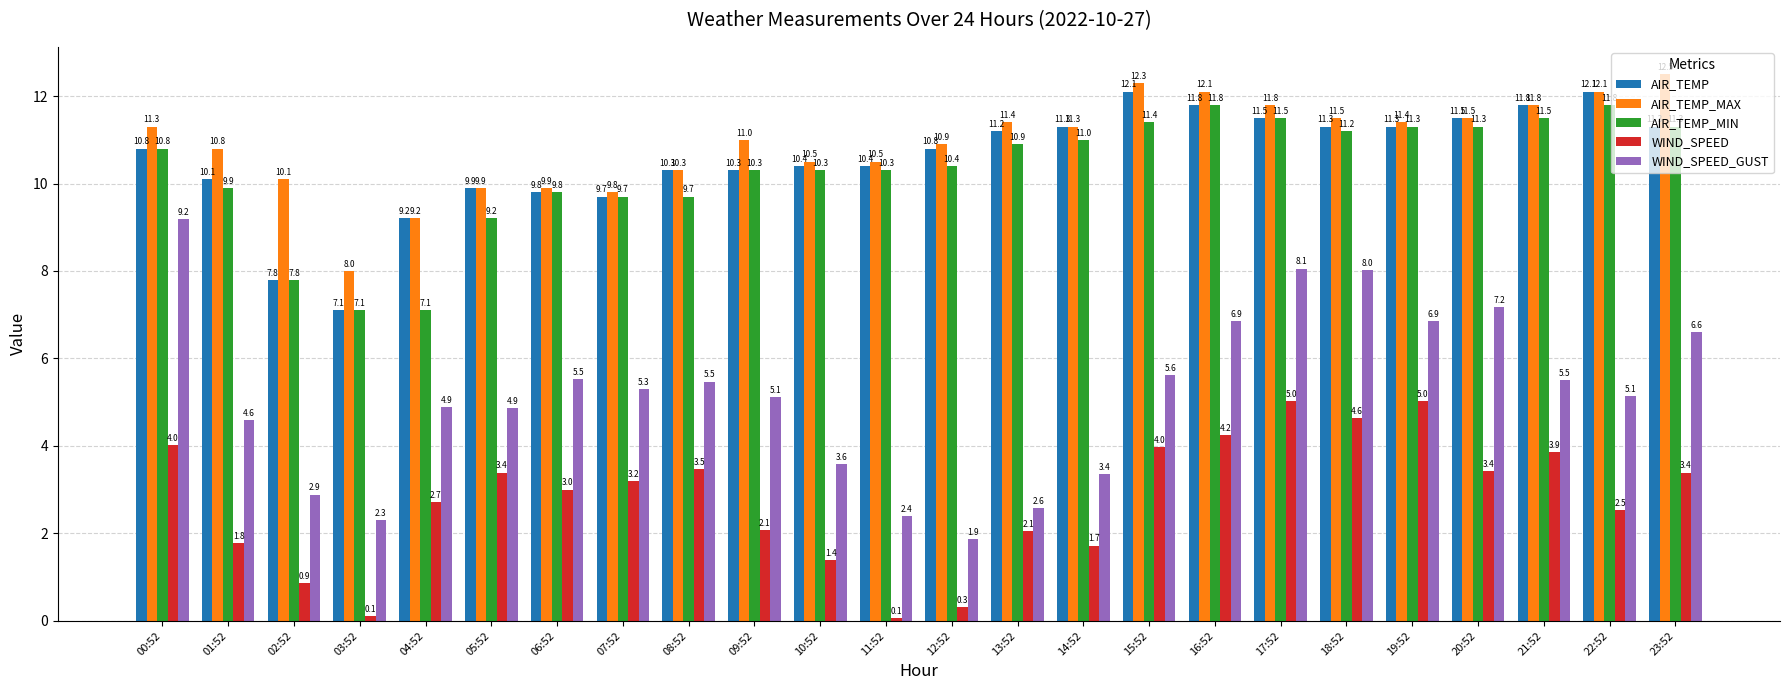

What is the maximum value shown in the chart?

12.5